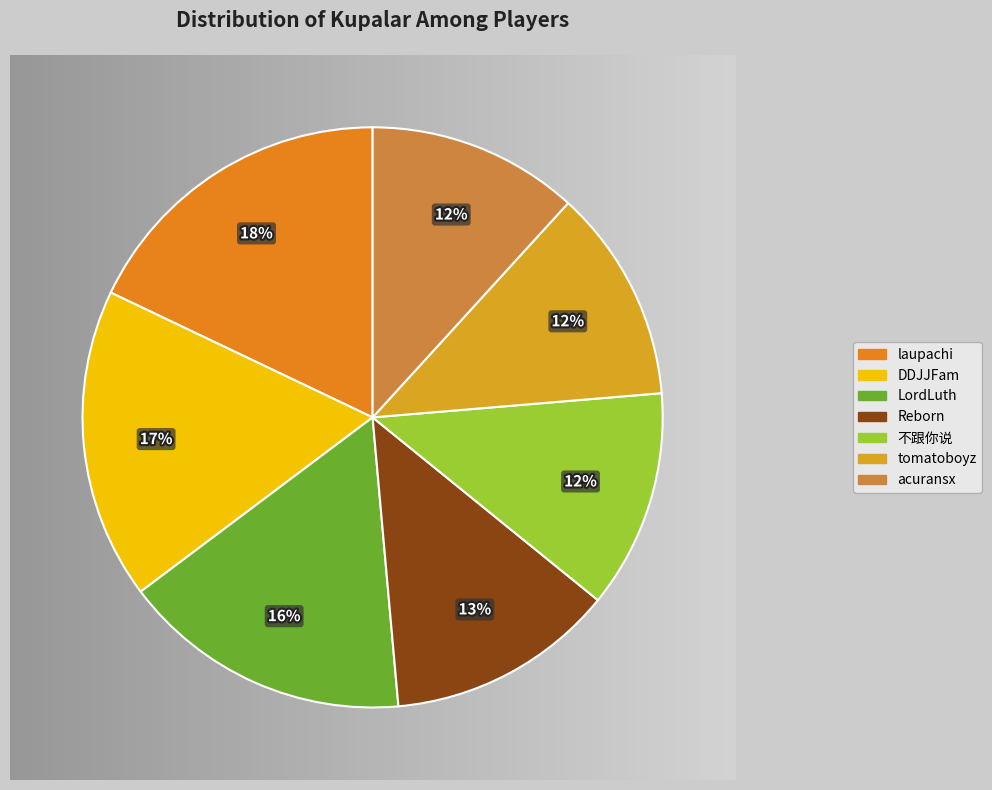

What is the largest slice in the pie chart?

laupachi